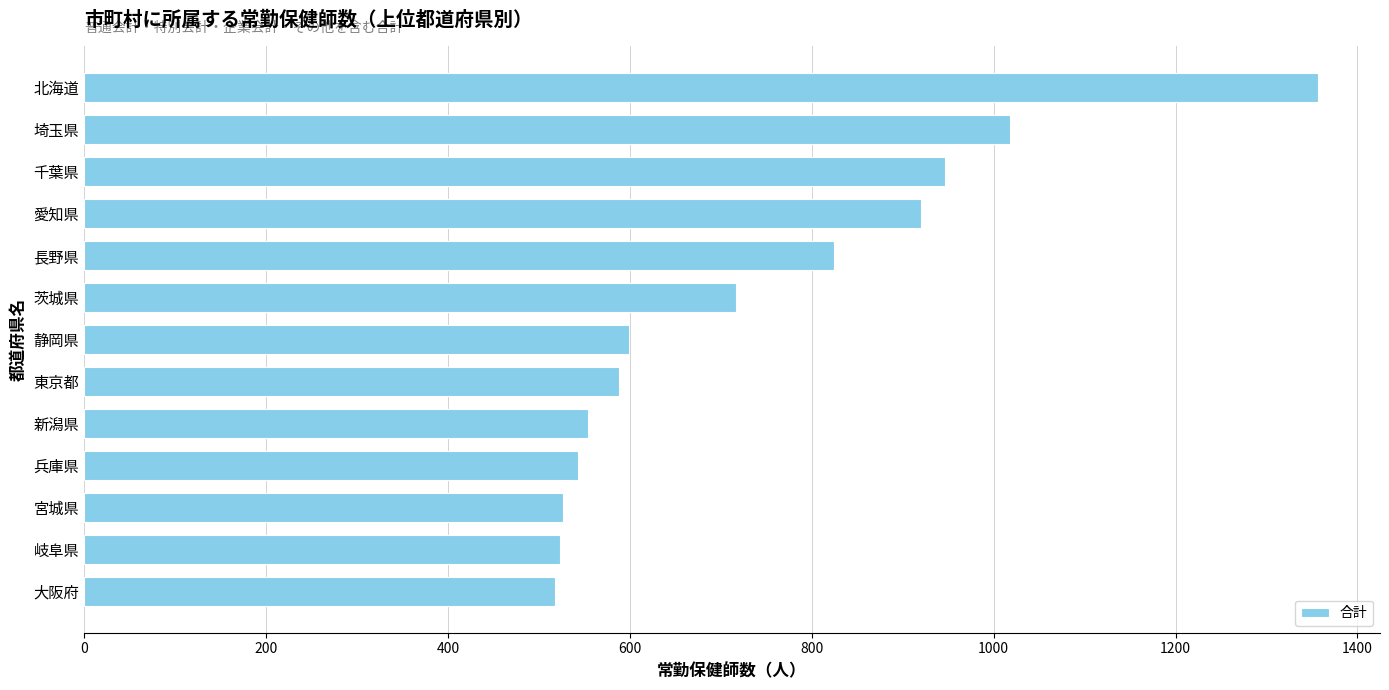

What is the minimum value shown in the chart?

518